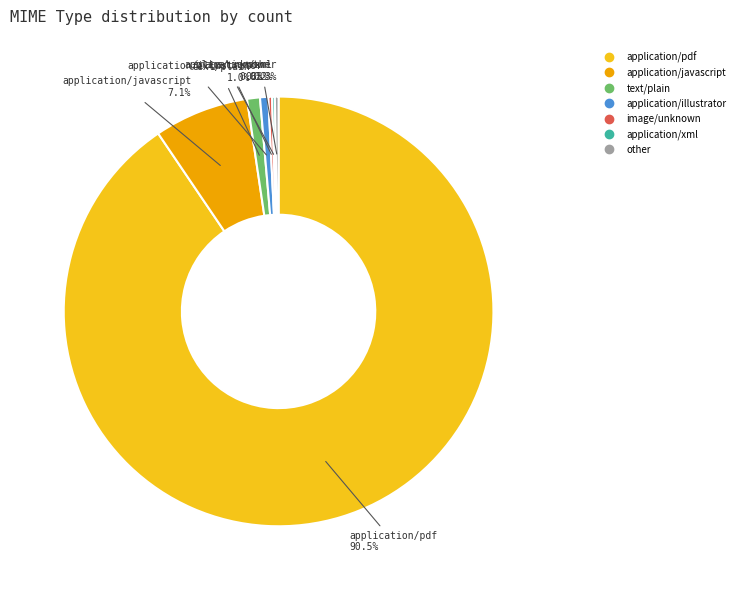

Is there a majority slice in this chart?

Yes